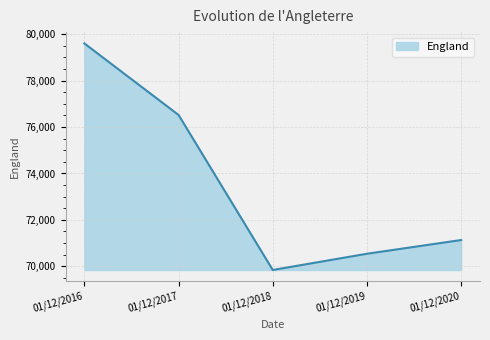

What is the sum of all values?

367641